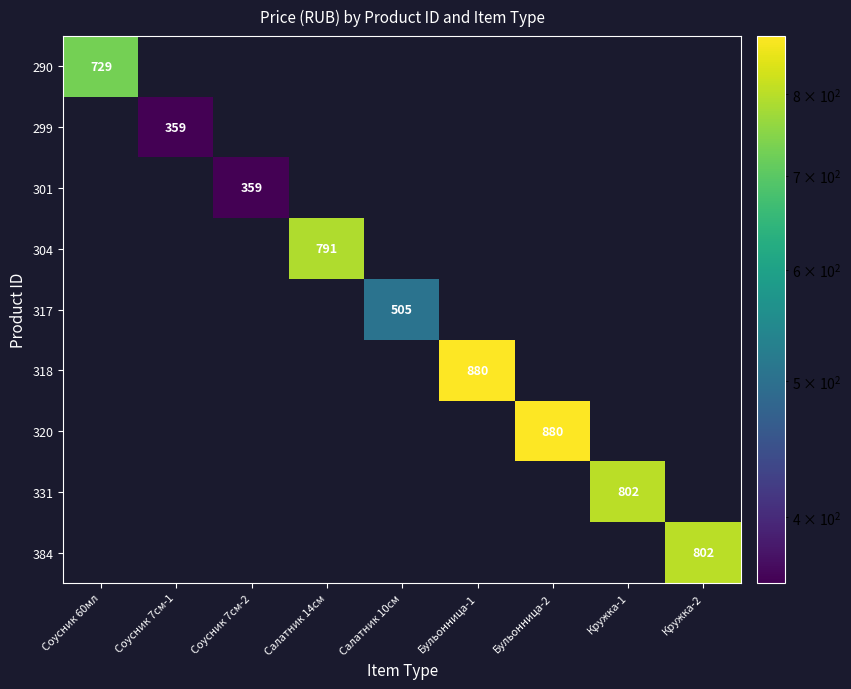

List the labels in order of 384 value, smallest first.

Соусник 60мл, Соусник 7см-1, Соусник 7см-2, Салатник 14см, Салатник 10см, Бульонница-1, Бульонница-2, Кружка-1, Кружка-2